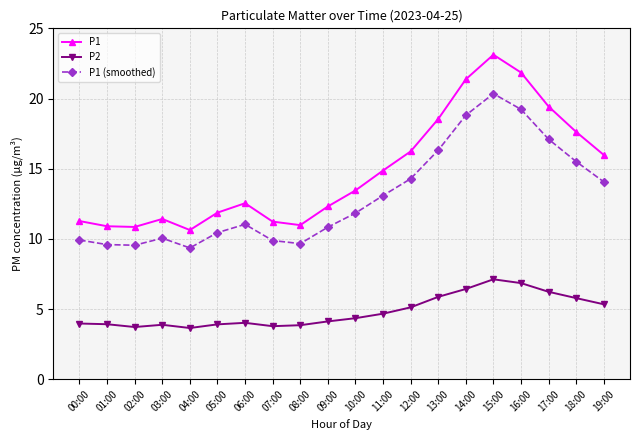

Rank the series at 09:00 from lowest to highest value.

P2, P1 (smoothed), P1